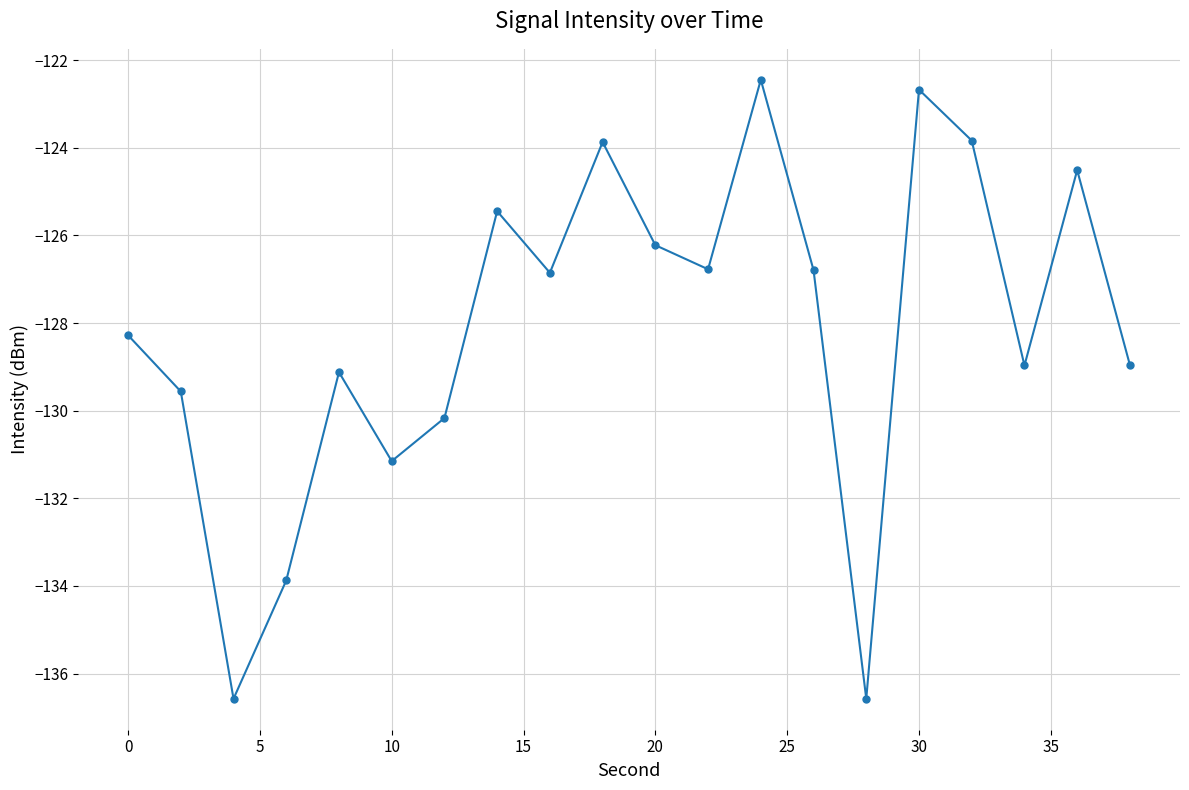

How many interior local valleys (lower than both neighbors) does the data have?

6